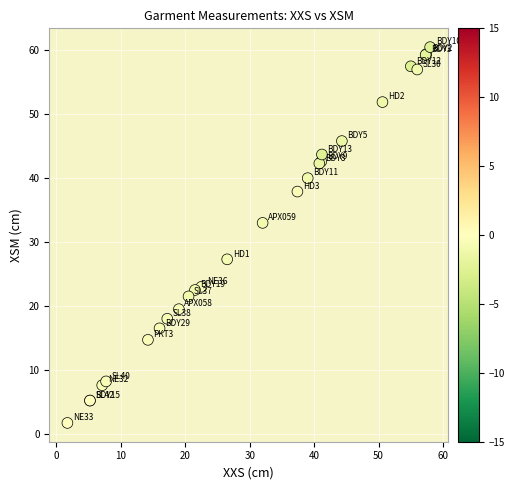

What Y value in the scatter plot is closest to 31?

33.0